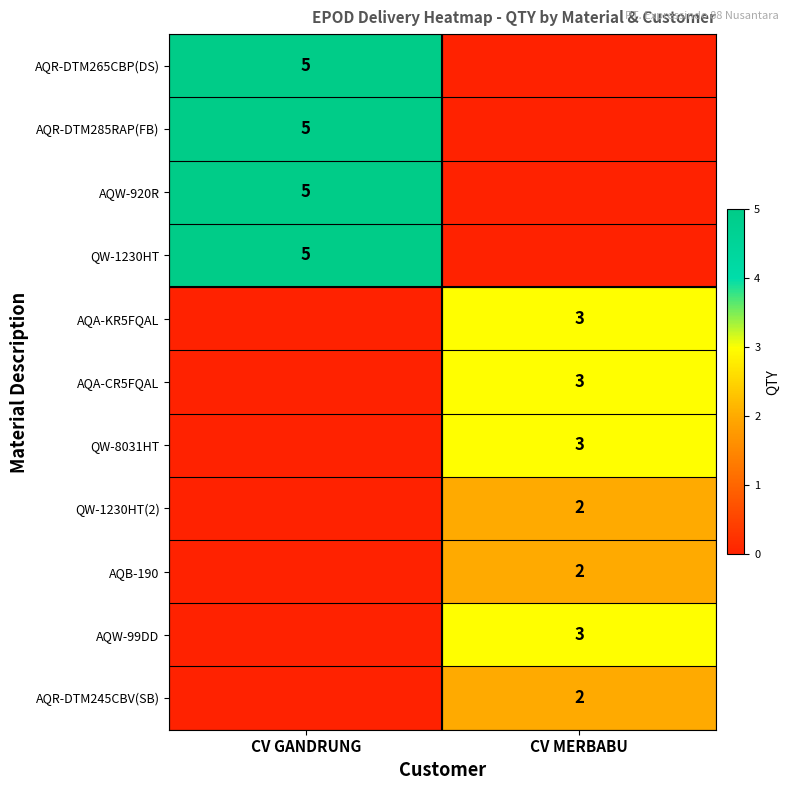

Is it true that AQB-190 equals 3 at CV MERBABU?

False